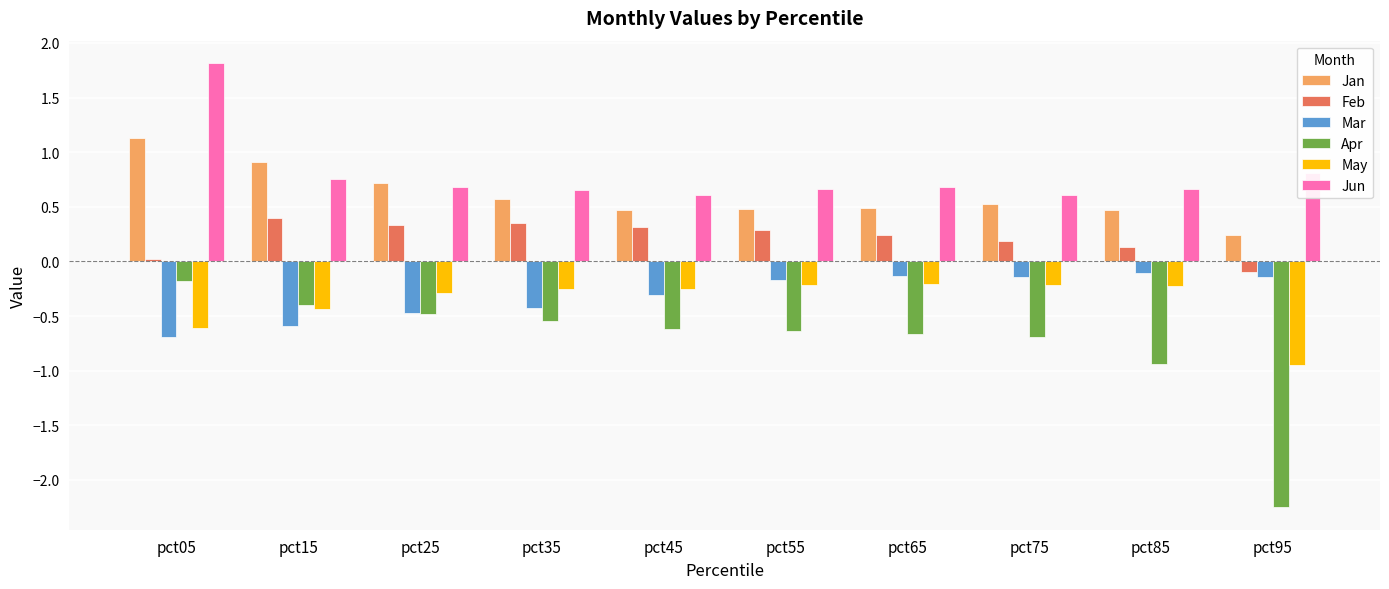

What is the difference between the maximum and minimum values in the Jun series?

1.2